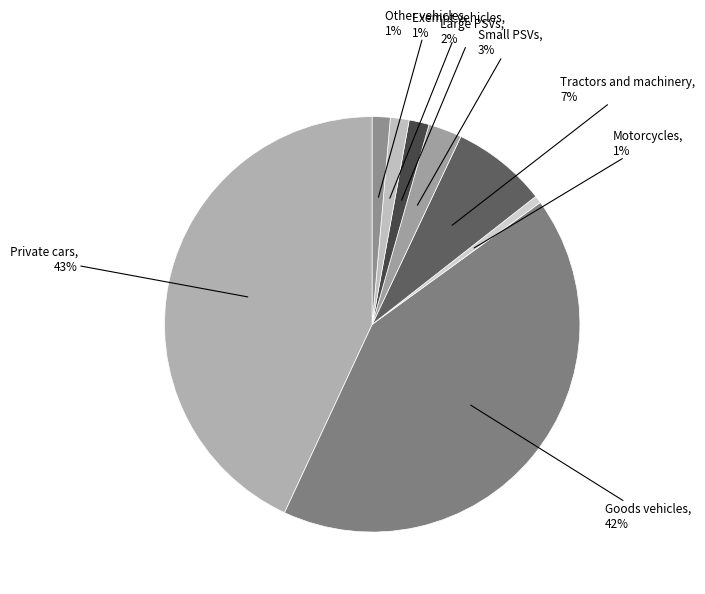

Is there a majority slice in this chart?

No